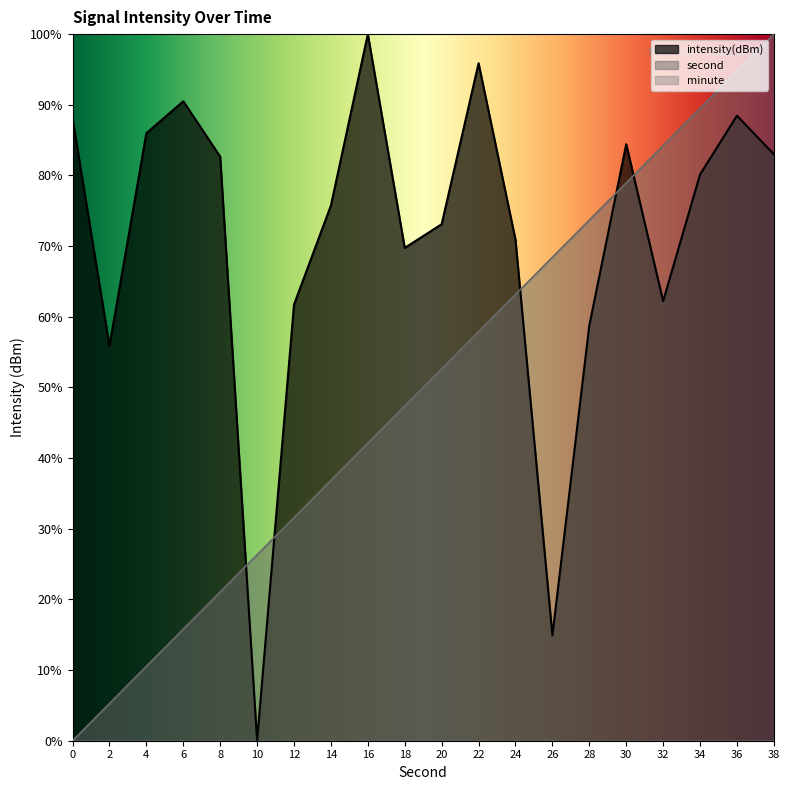

At which label is intensity(dBm) closest to 50?

2